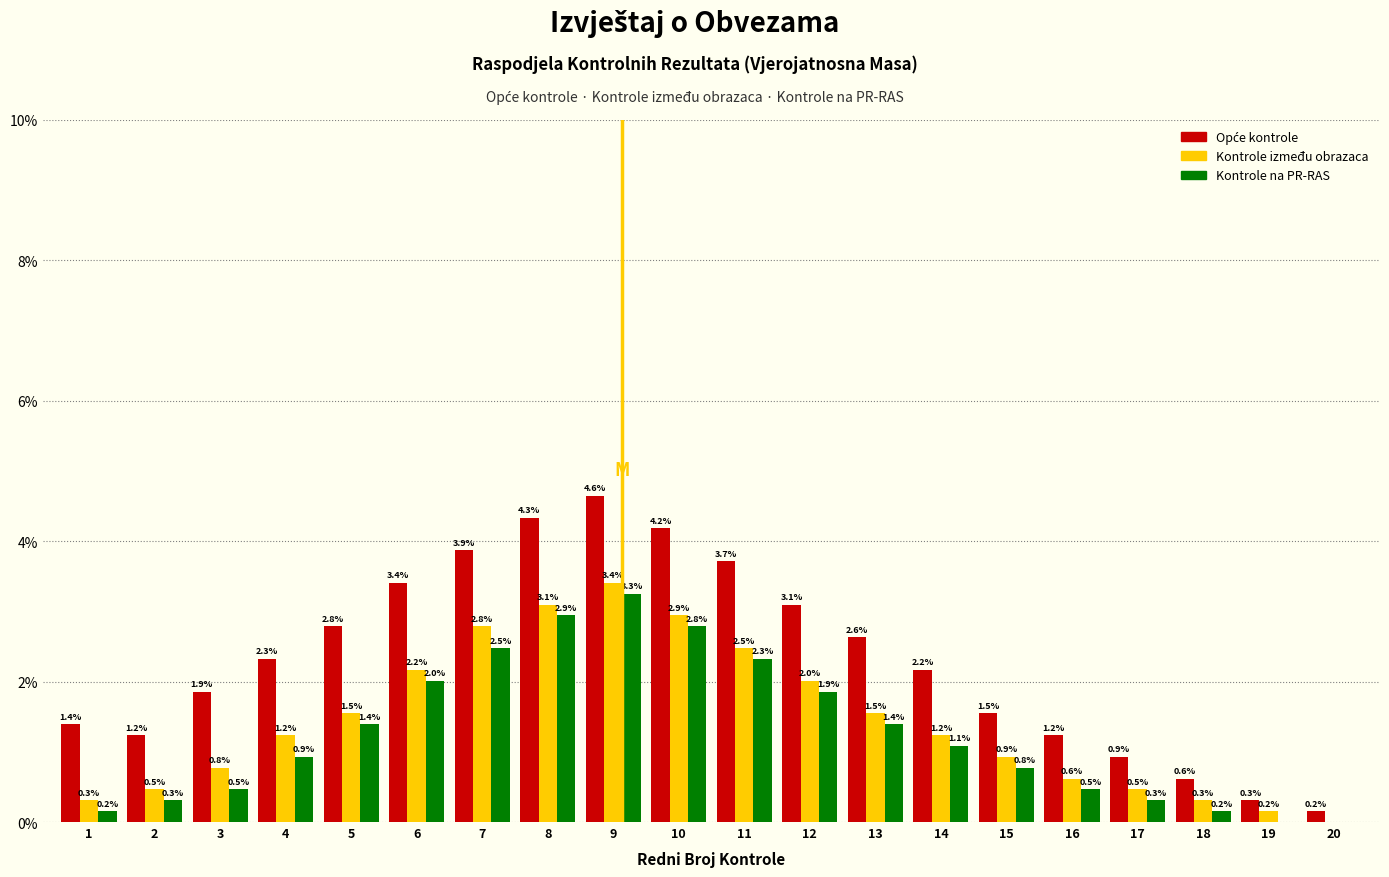

The value of Kontrole na PR-RAS at 10 is 4.4. True or false?

False